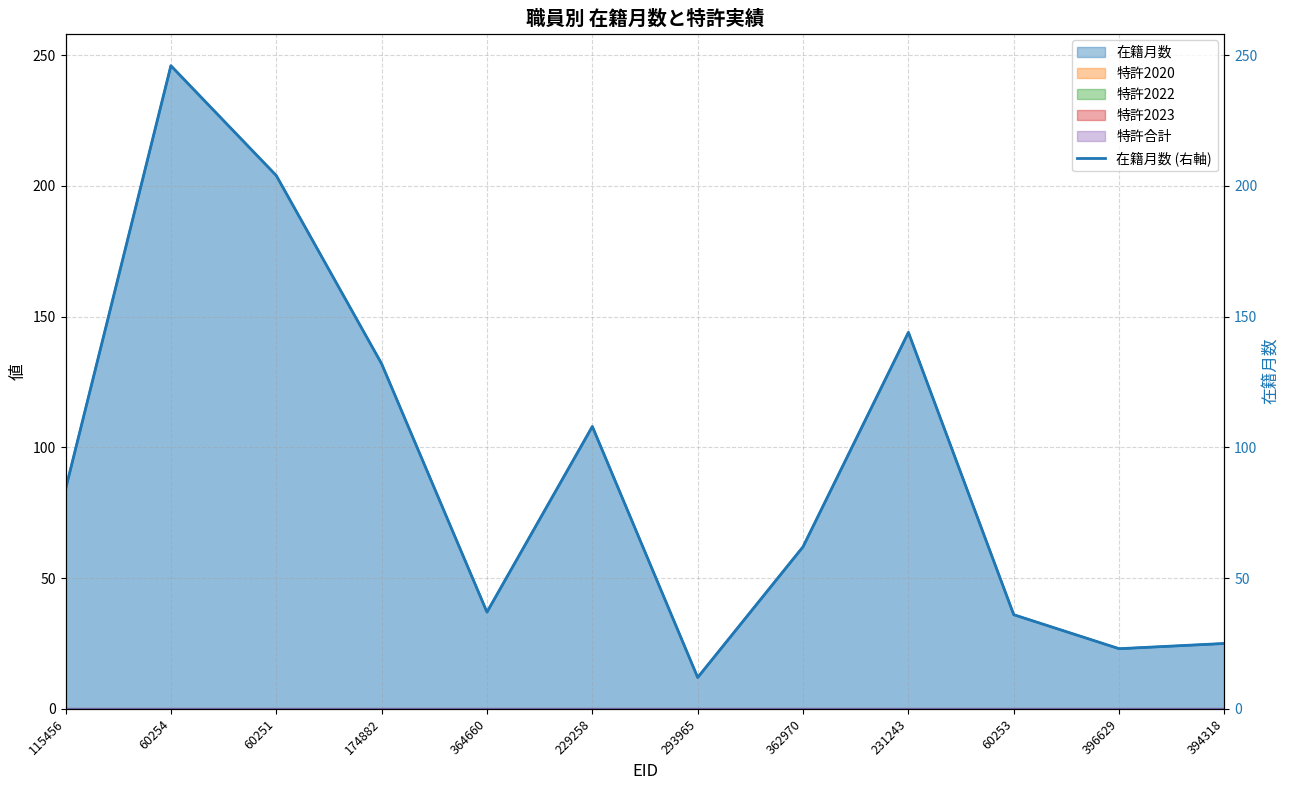

What is the label of the 11th point from the left?

396629